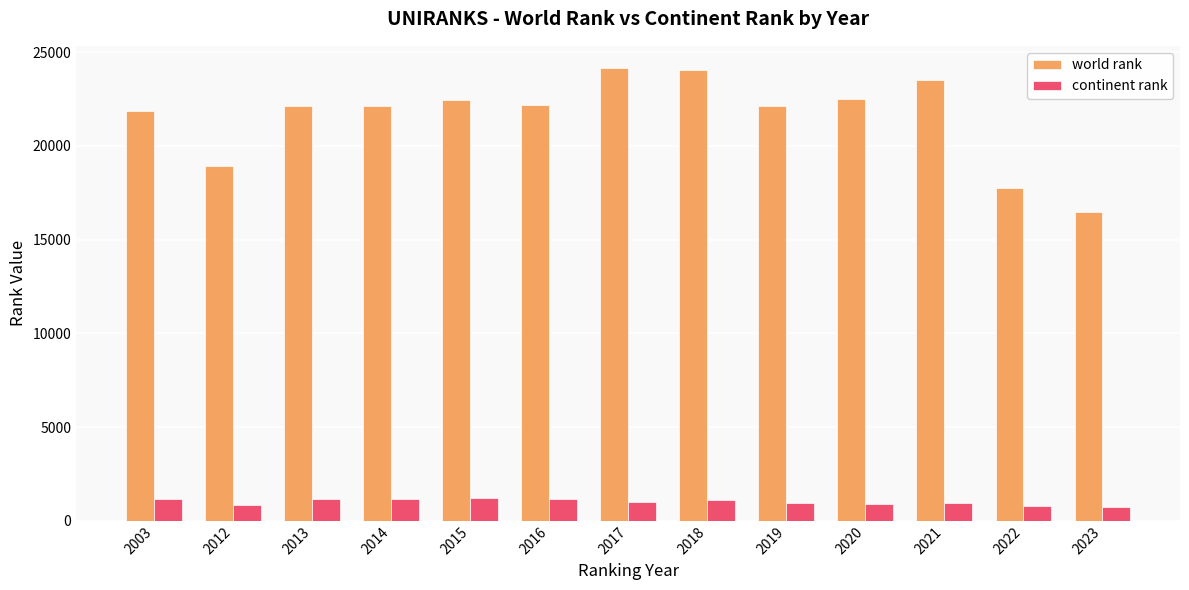

Is the value of continent rank at 2003 greater than the value of world rank at 2015?

No